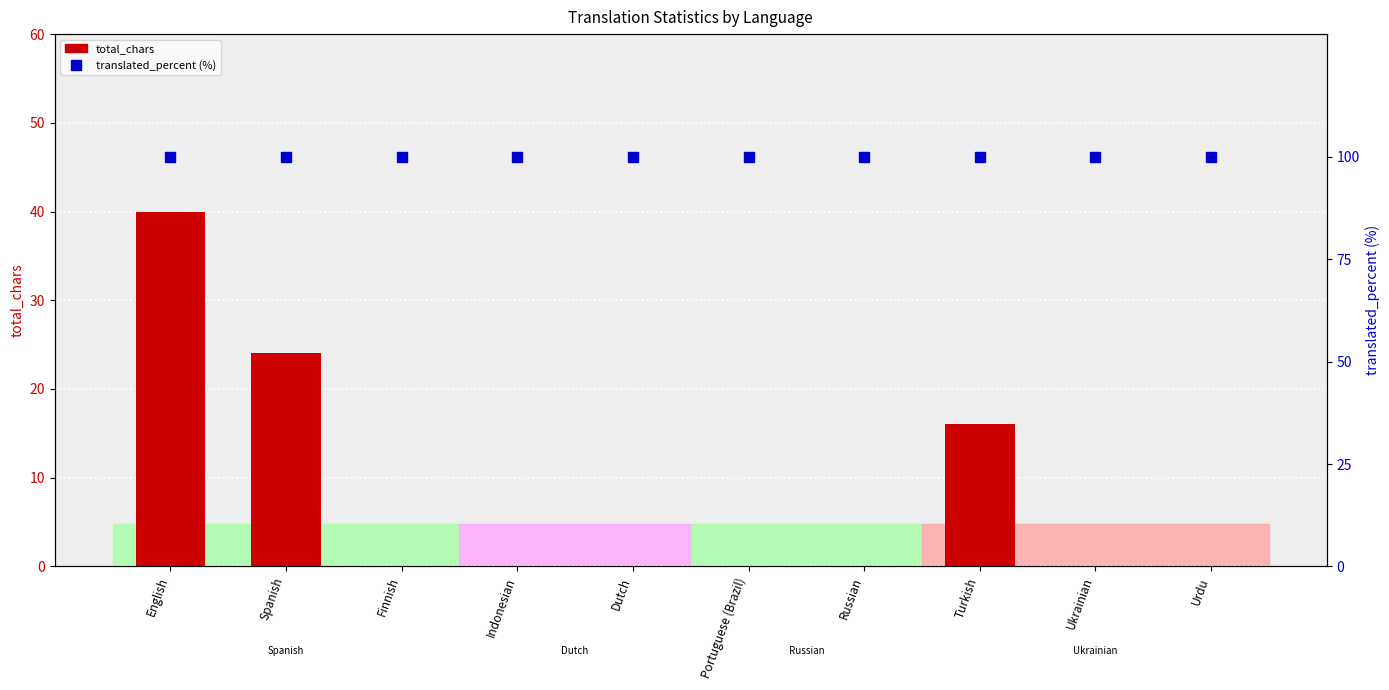

Which series changed the most between Turkish and Ukrainian?

total_chars